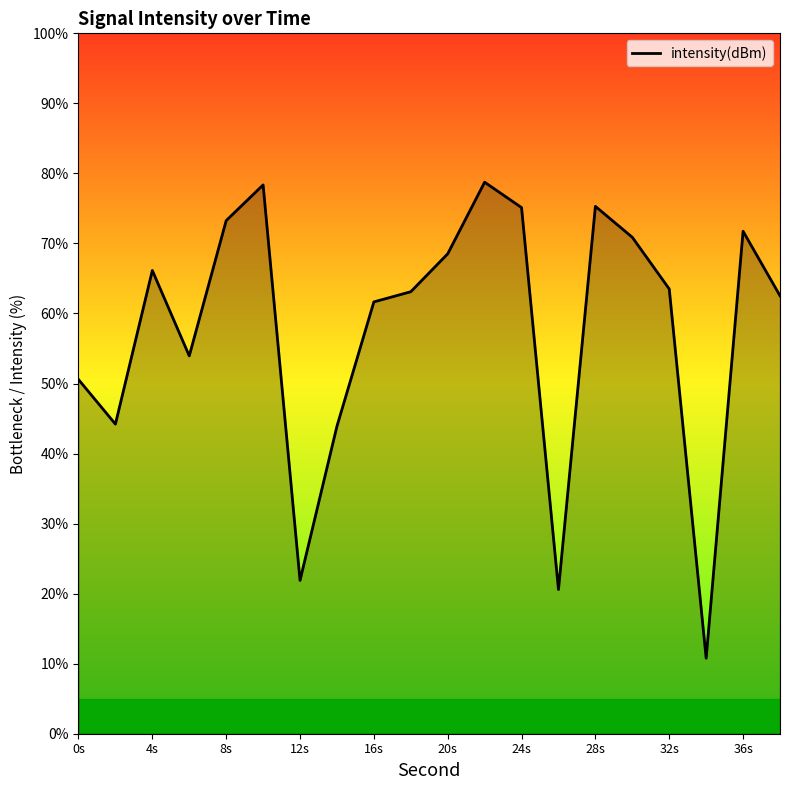

What is the greatest value displayed?

78.7